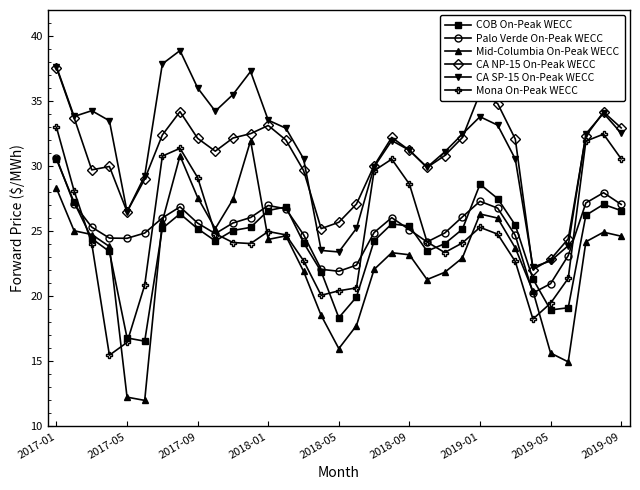

Which series has the largest total across all categories?

CA SP-15 On-Peak WECC